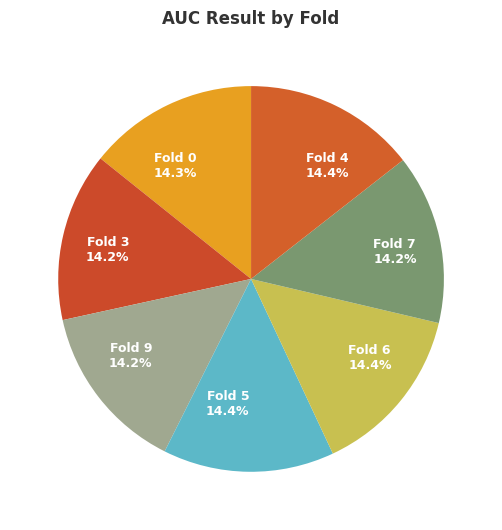

Does Fold 0 represent more than half of the total?

No